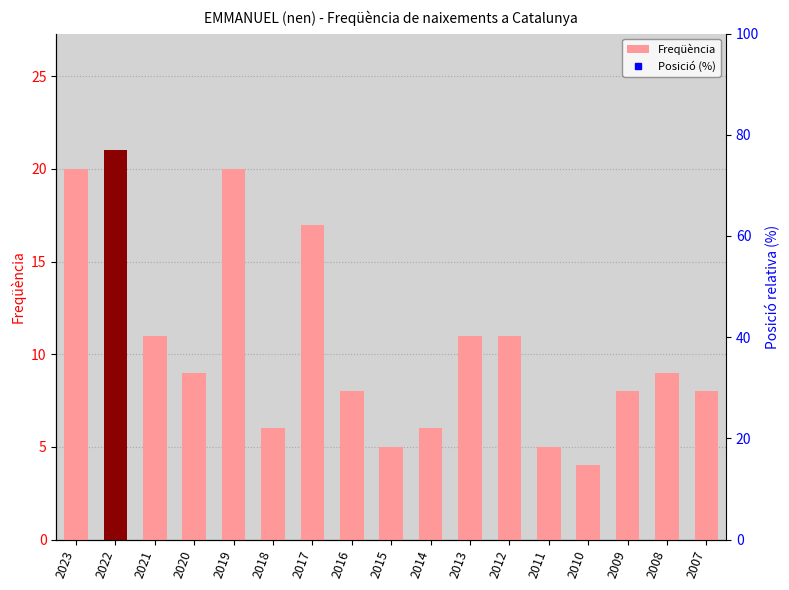

What is the value of the 4th bar from the left?

9